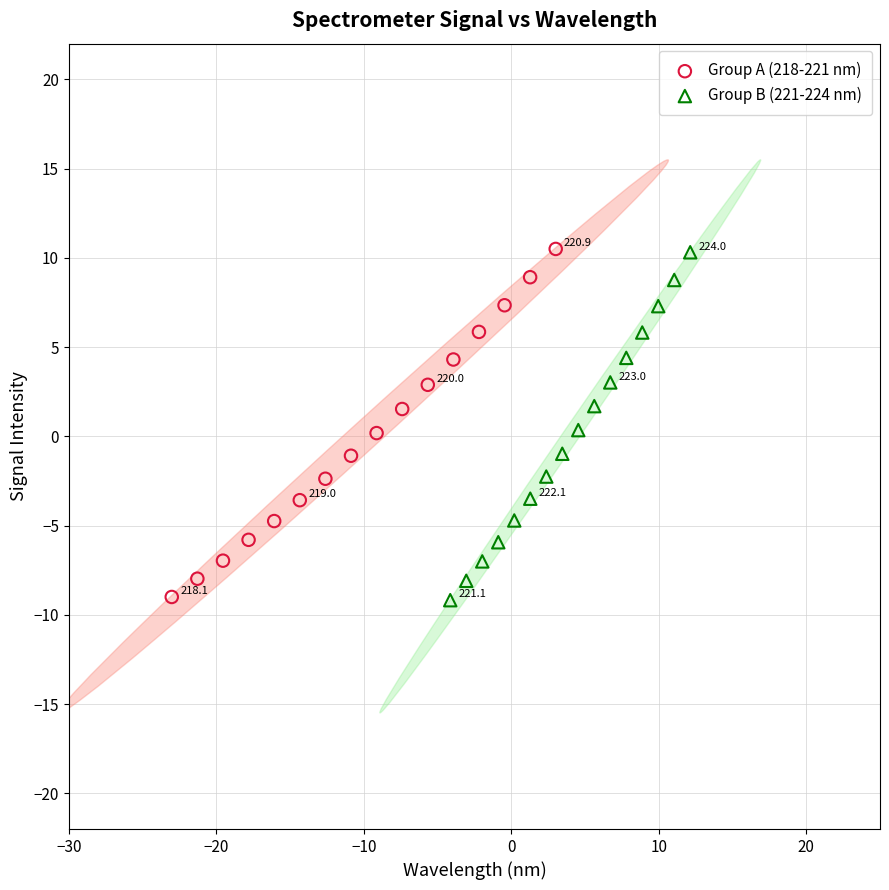

What are all the series names shown in the legend?

Group A (218-221 nm), Group B (221-224 nm)